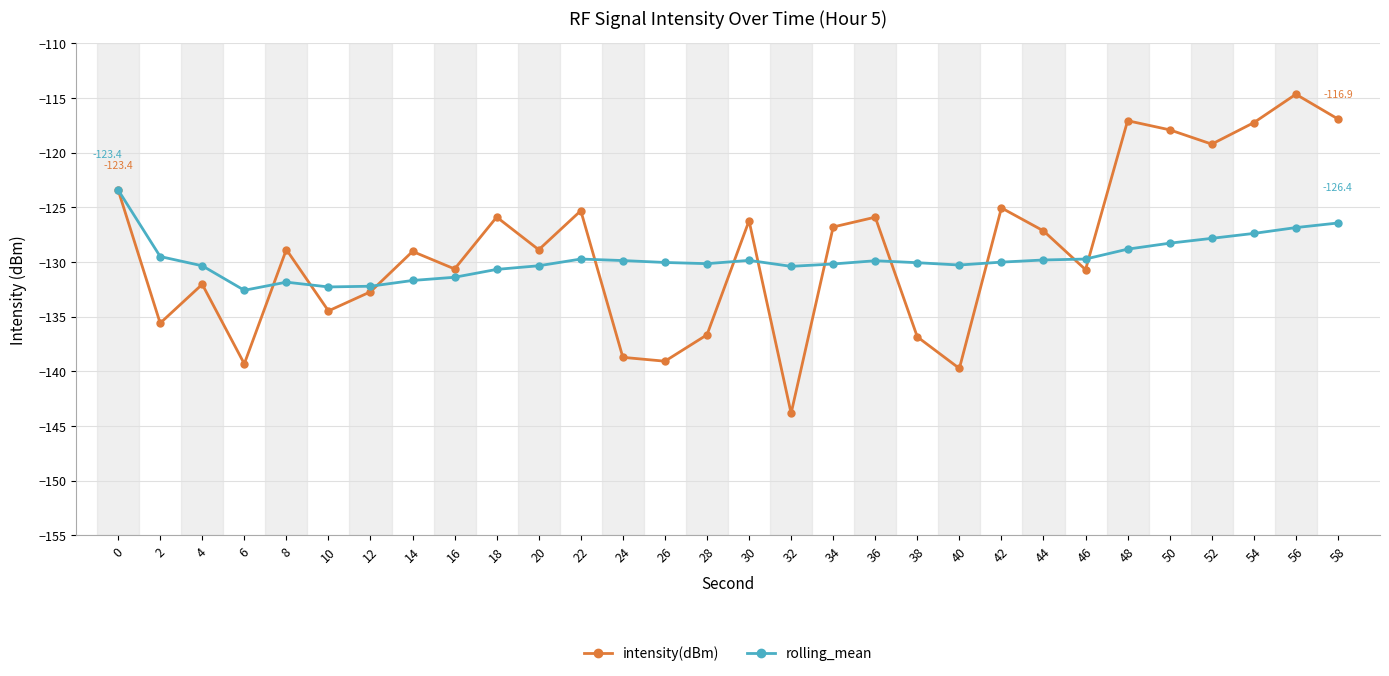

What value does the intensity(dBm) series have at 24?

-138.7